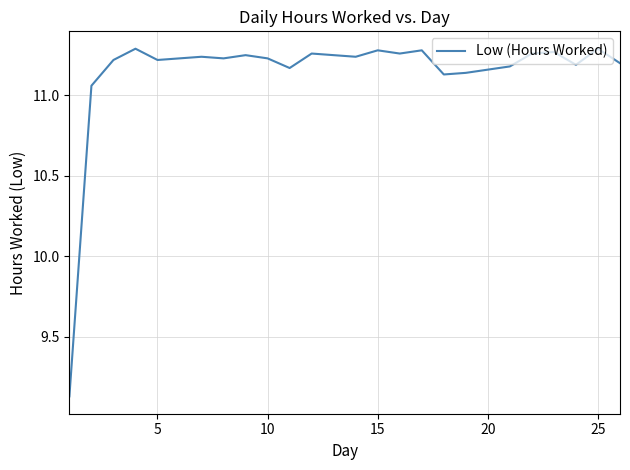

What is the difference between the maximum and minimum values?

2.2